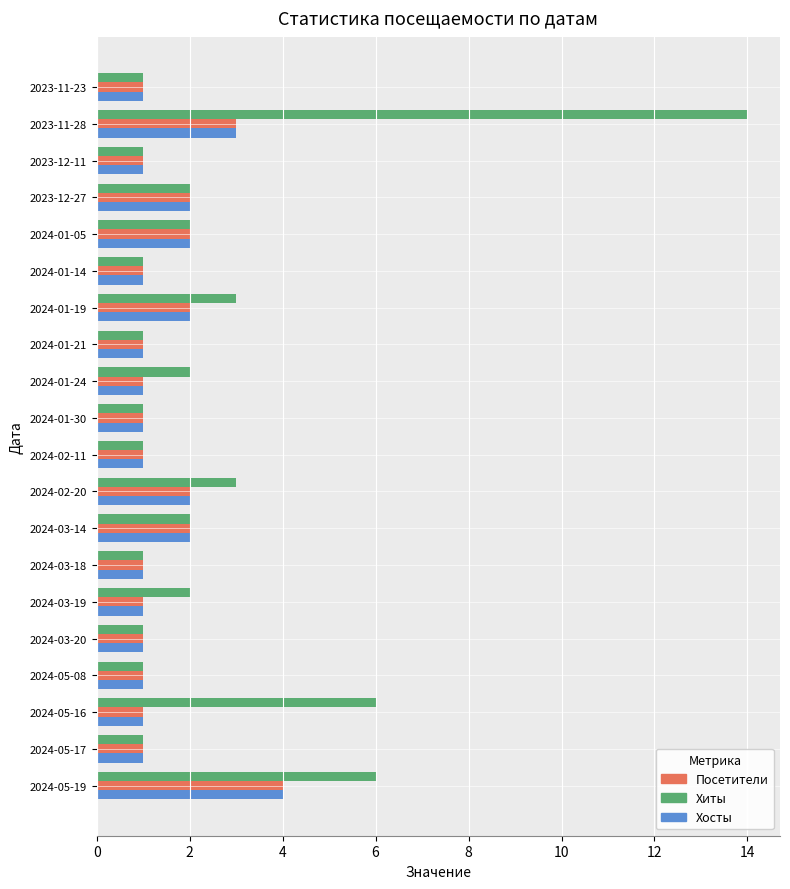

Which series has the largest total across all categories?

Хиты